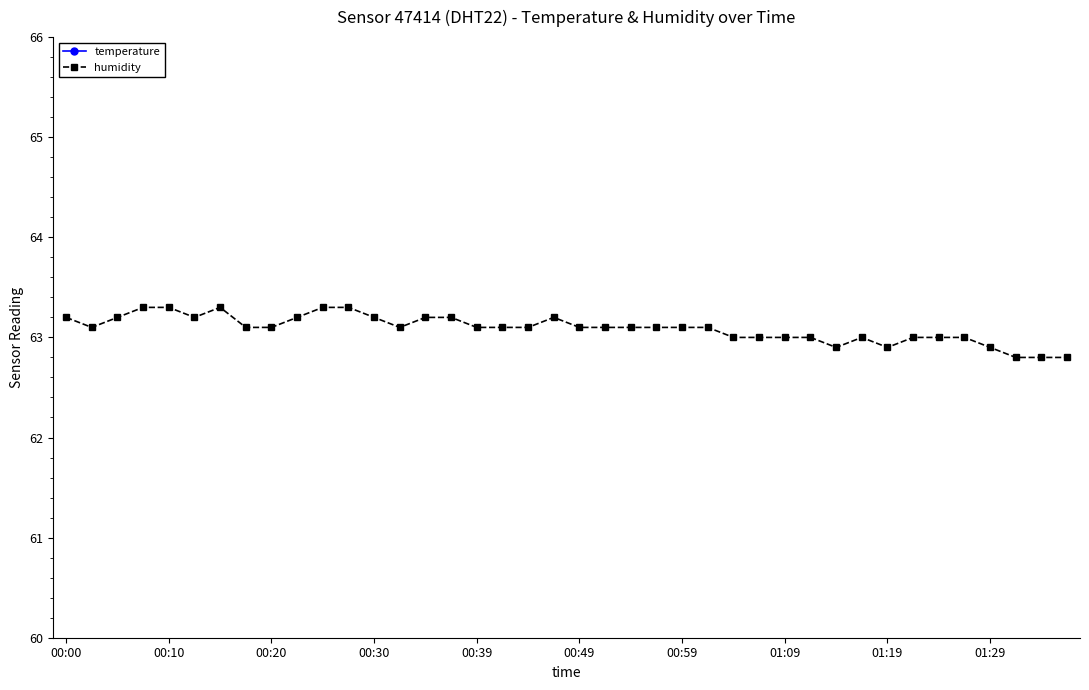

How many lines are shown in the chart?

2